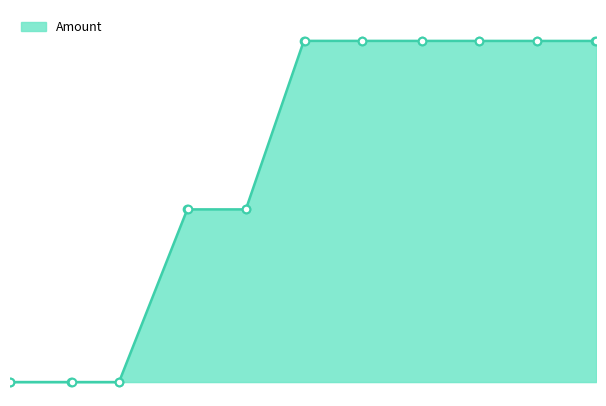

Is this an area chart (filled region under the line)?

Yes